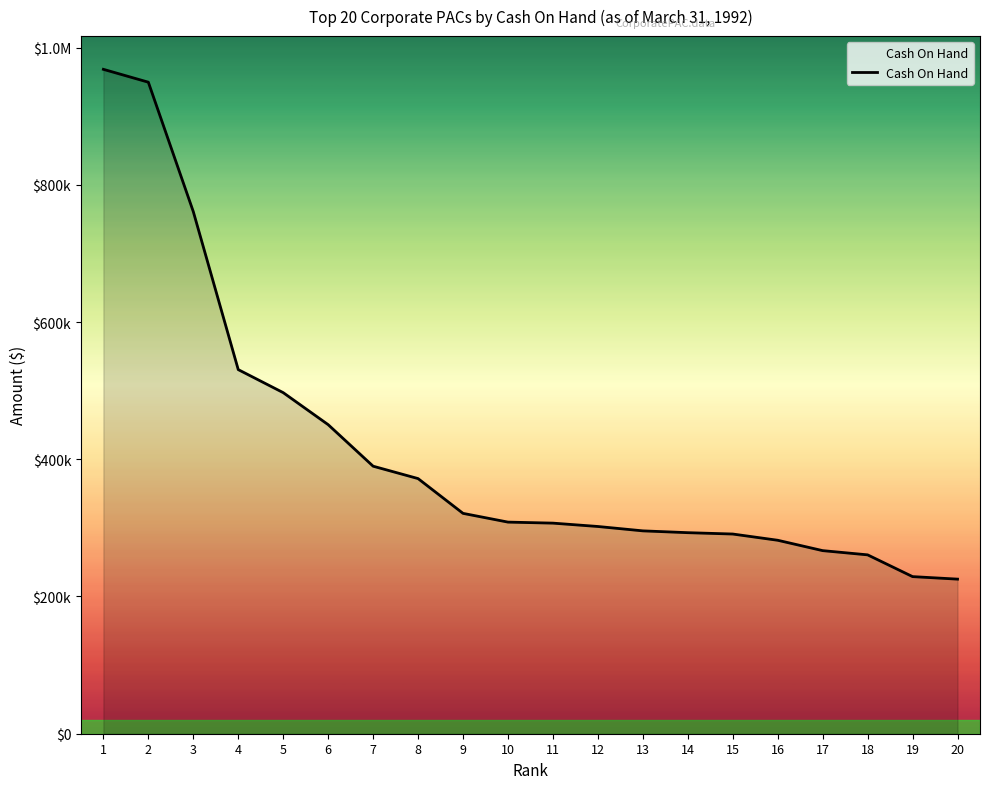

How many lines are shown in the chart?

1